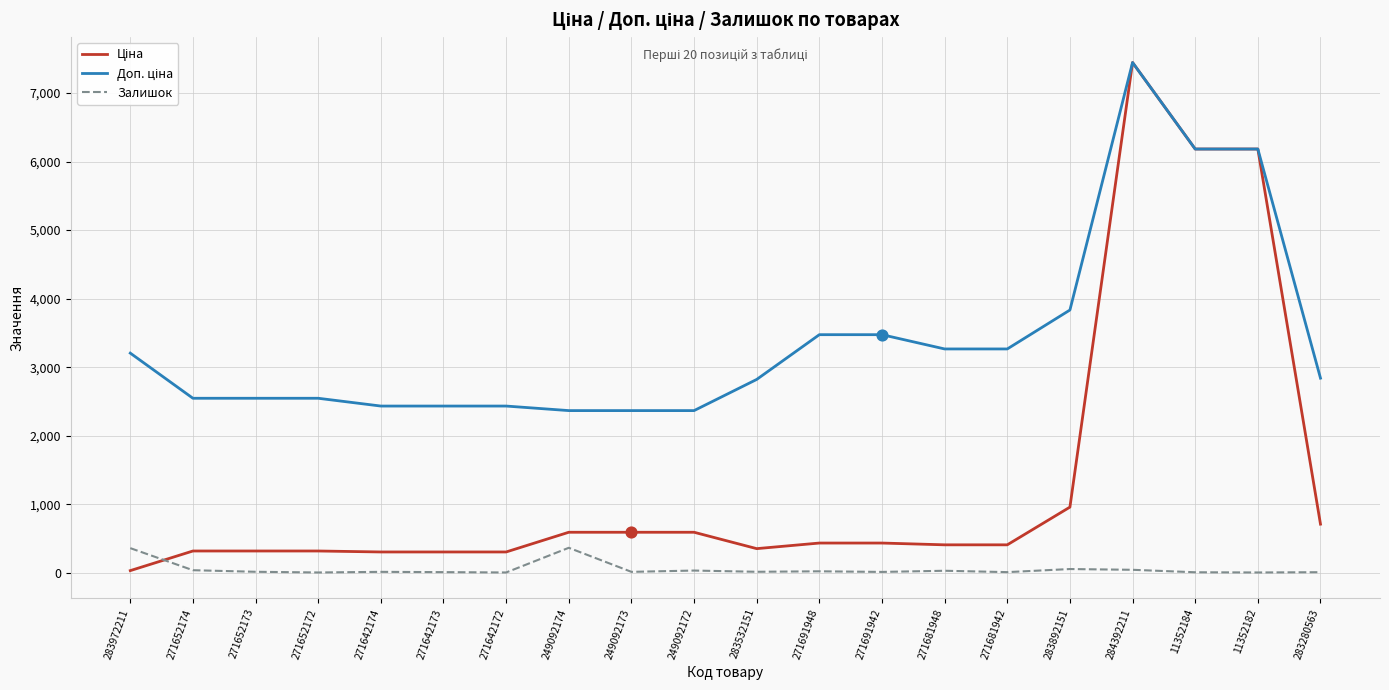

At which category is the sum across all series the highest?

284392211